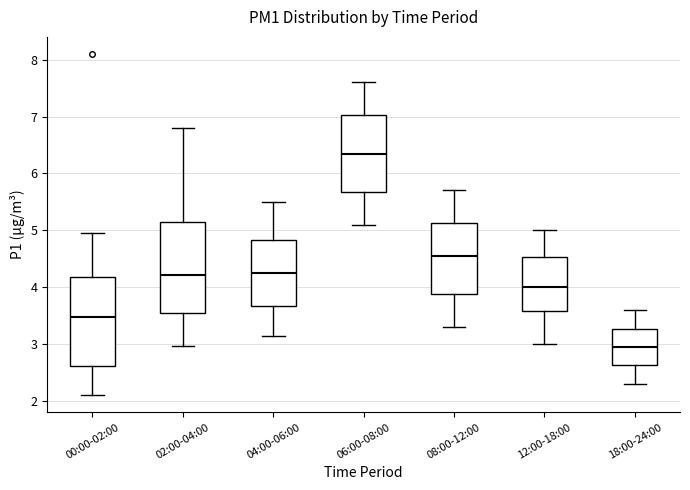

Reading left to right, read every box against the y-axis: the position of its median line, the range the box covers, and the ends of its whiskers. The values are not printed on the chart, so give them approximately, as read against the axis.

00:00-02:00: median 3.5, box 2.6 to 4.2, whiskers 2.1 to 5.0
02:00-04:00: median 4.2, box 3.5 to 5.1, whiskers 3.0 to 6.8
04:00-06:00: median 4.3, box 3.7 to 4.8, whiskers 3.2 to 5.5
06:00-08:00: median 6.4, box 5.7 to 7.0, whiskers 5.1 to 7.6
08:00-12:00: median 4.6, box 3.9 to 5.1, whiskers 3.3 to 5.7
12:00-18:00: median 4.0, box 3.6 to 4.5, whiskers 3.0 to 5.0
18:00-24:00: median 3.0, box 2.6 to 3.3, whiskers 2.3 to 3.6